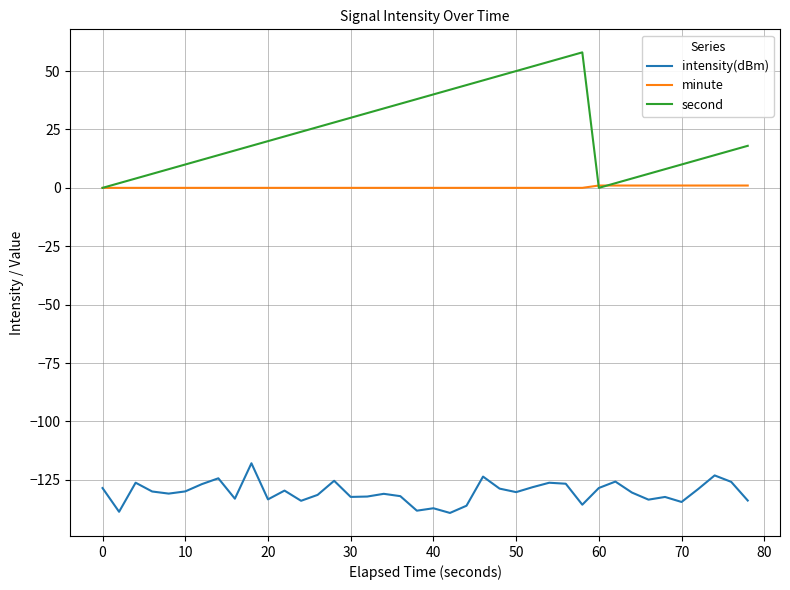

What is the smallest value displayed?

-139.1